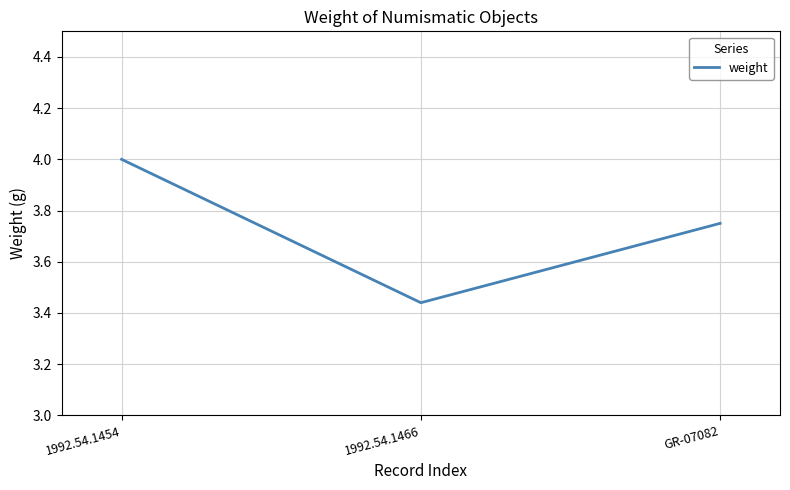

Does the chart display data point markers on the line(s)?

No